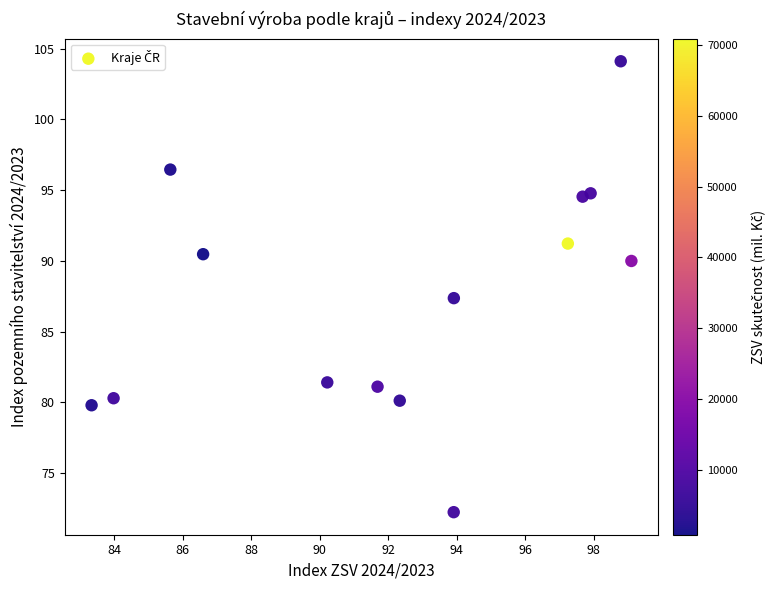

What is the range of Y values (max minus min)?

31.9